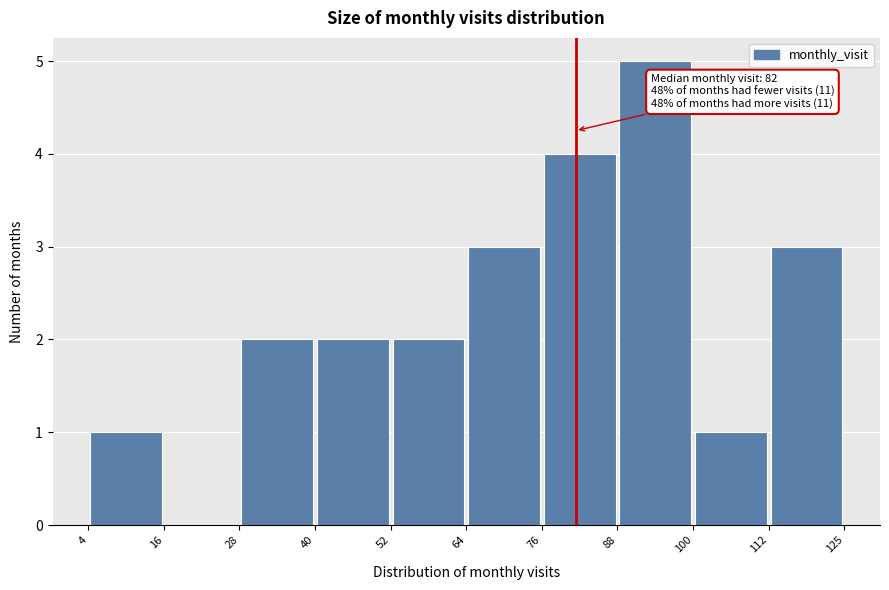

Which range on the x-axis has the tallest bar?

88 to 100